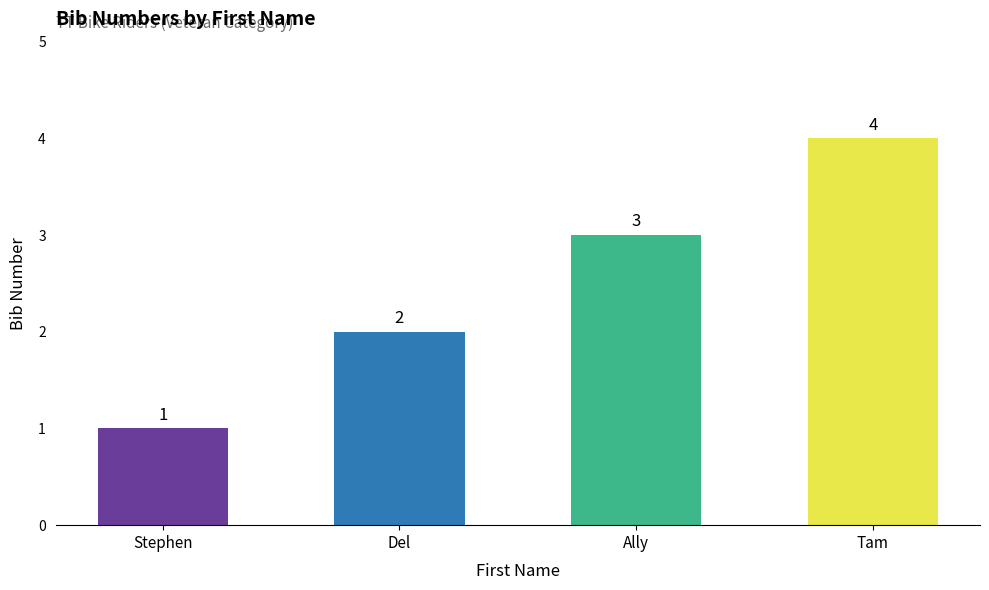

Rank the categories by value from highest to lowest.

Tam, Ally, Del, Stephen